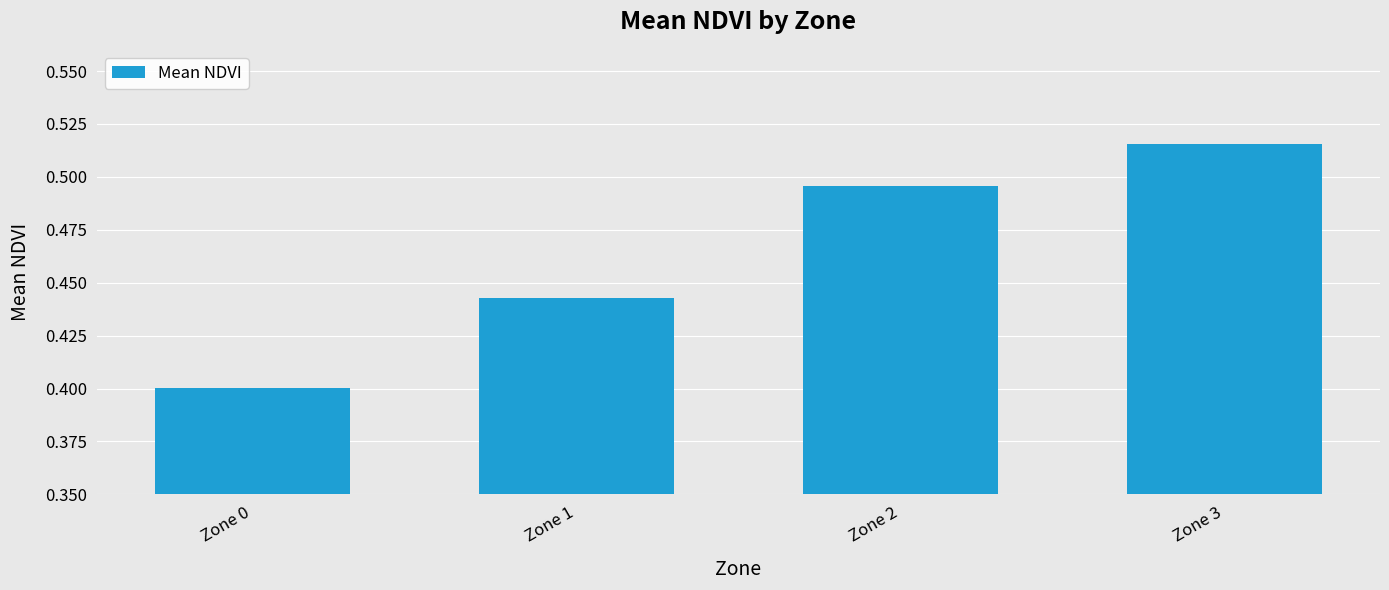

The value at Zone 0 is 0.6. True or false?

False